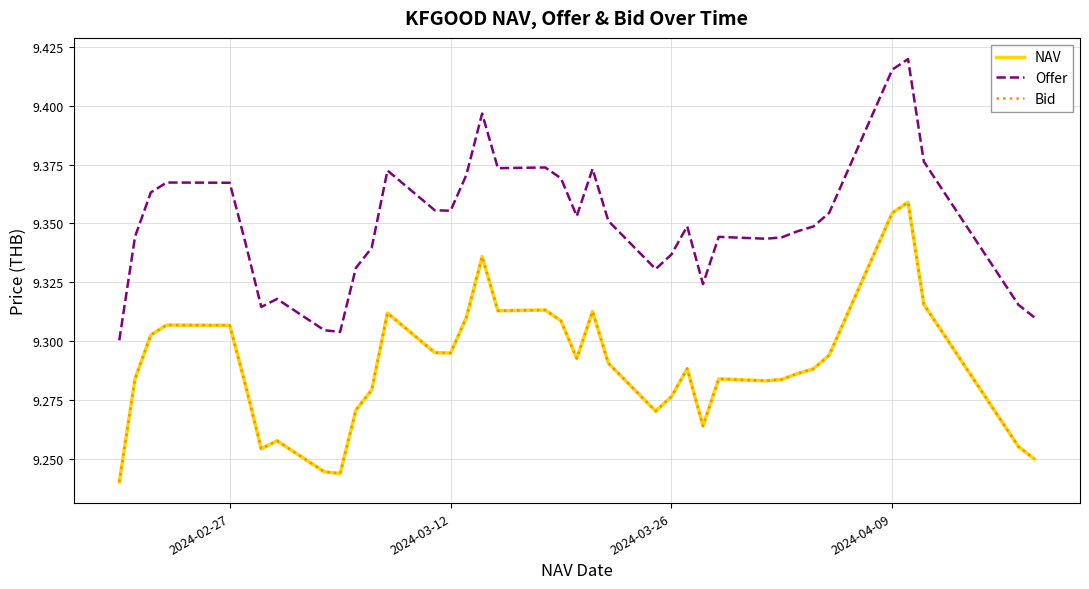

Reading left to right, list all the values displayed in this chart.

NAV: 9.2	9.3	9.3	9.3	9.3	9.3	9.3	9.3	9.2	9.2	9.3	9.3	9.3	9.3	9.3	9.3	9.3	9.3	9.3	9.3	9.3	9.3	9.3	9.3	9.3	9.3	9.3	9.3	9.3	9.3	9.3	9.3	9.3	9.4	9.4	9.3	9.3	9.2
Offer: 9.3	9.3	9.4	9.4	9.4	9.3	9.3	9.3	9.3	9.3	9.3	9.3	9.4	9.4	9.4	9.4	9.4	9.4	9.4	9.4	9.4	9.4	9.4	9.3	9.3	9.3	9.3	9.3	9.3	9.3	9.3	9.3	9.4	9.4	9.4	9.4	9.3	9.3
Bid: 9.2	9.3	9.3	9.3	9.3	9.3	9.3	9.3	9.2	9.2	9.3	9.3	9.3	9.3	9.3	9.3	9.3	9.3	9.3	9.3	9.3	9.3	9.3	9.3	9.3	9.3	9.3	9.3	9.3	9.3	9.3	9.3	9.3	9.4	9.4	9.3	9.3	9.2